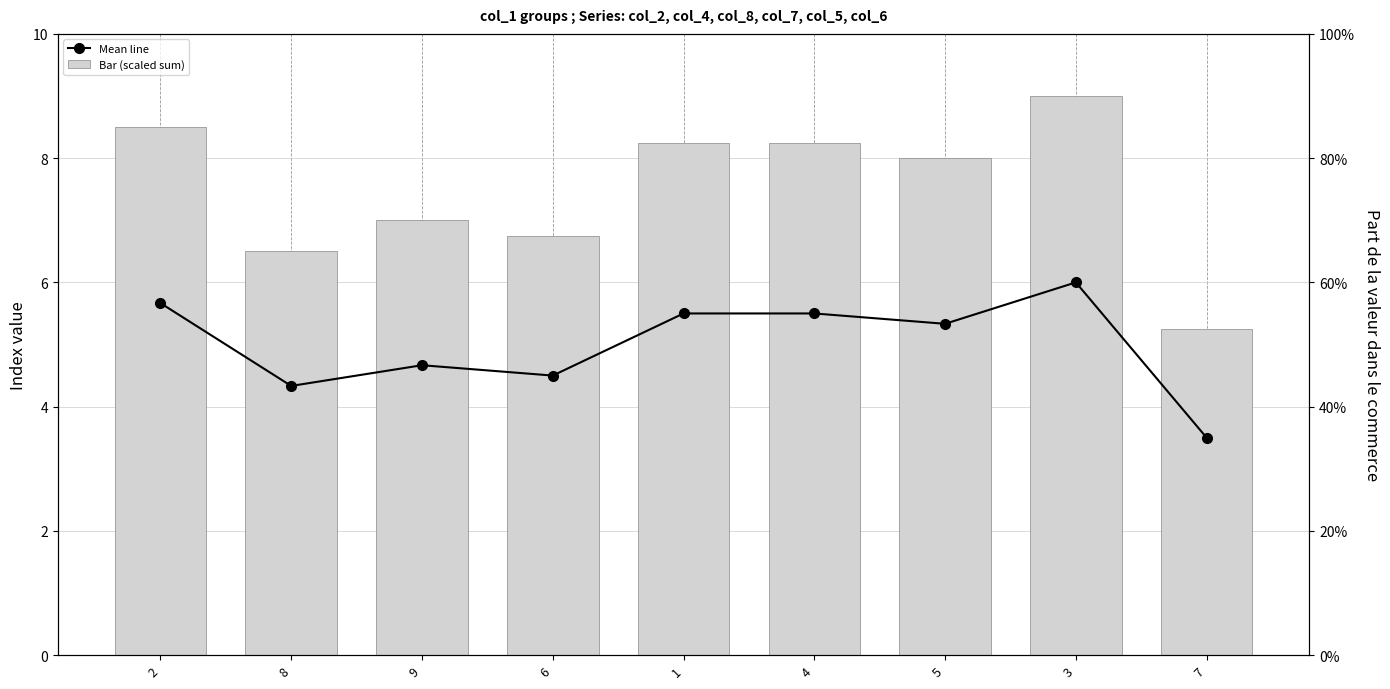

At which label does Mean line first exceed 5?

2